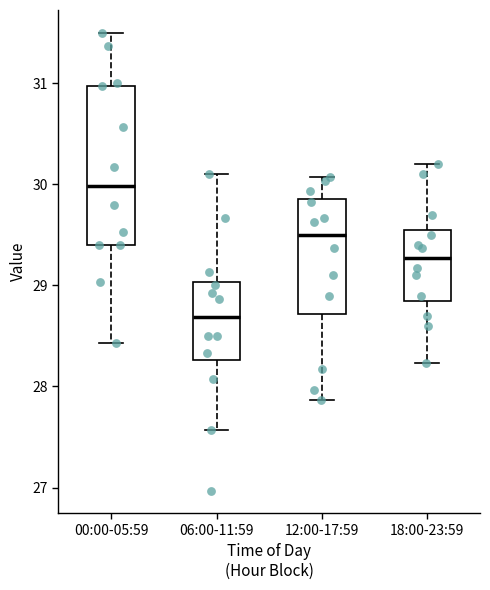

Where is the lower edge of the box for 18:00-23:59 on the y-axis? The values are not printed on the chart, so give them approximately, as read against the axis.

28.9